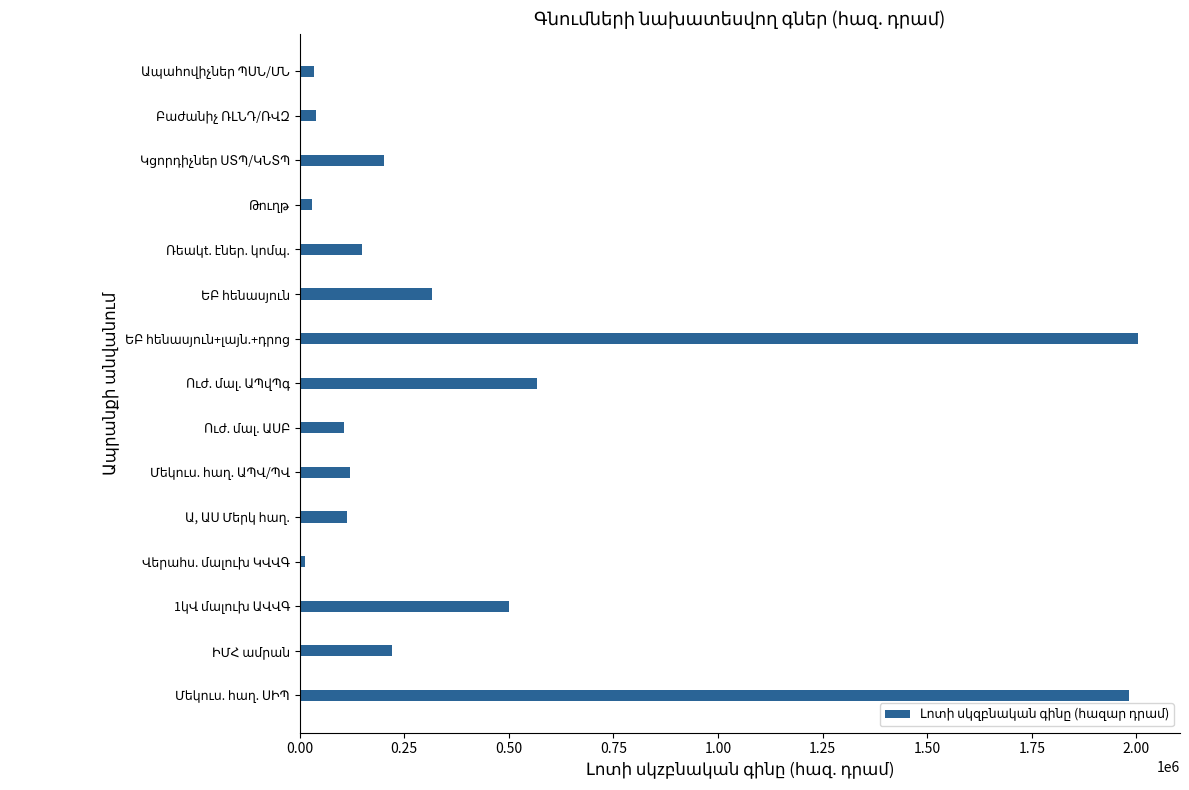

What is the sum of all values?

6397222.8